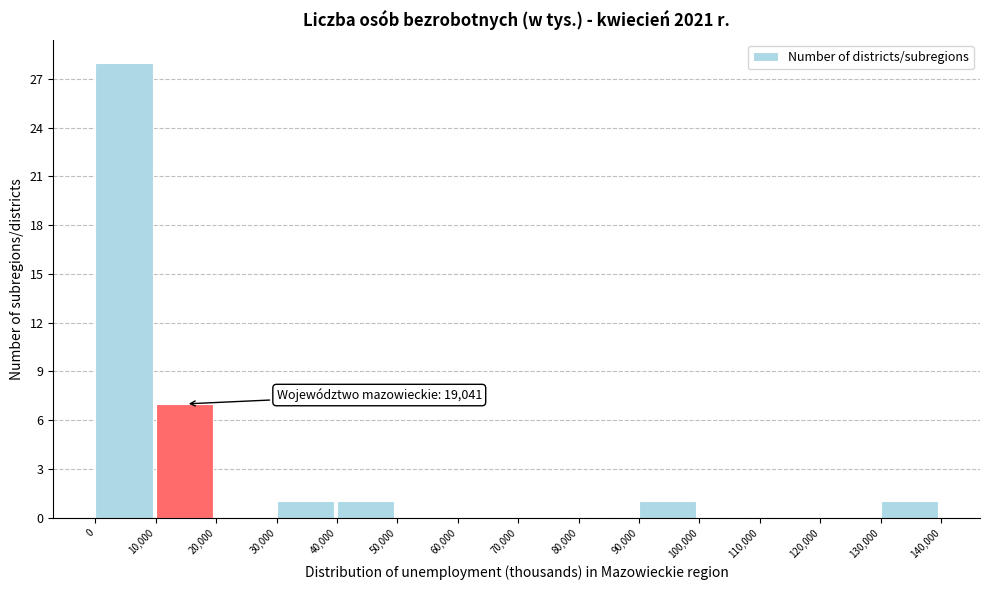

Which range on the x-axis has the tallest bar?

0 to 10,000